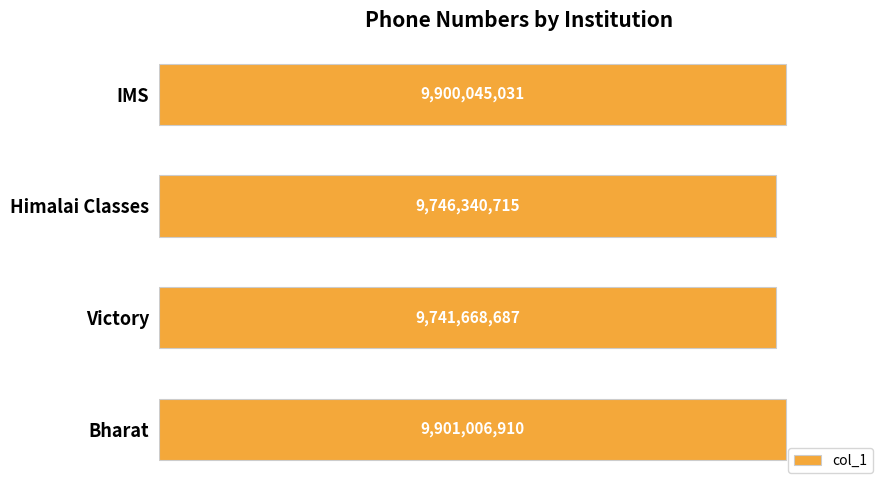

Does the chart contain any negative values?

No